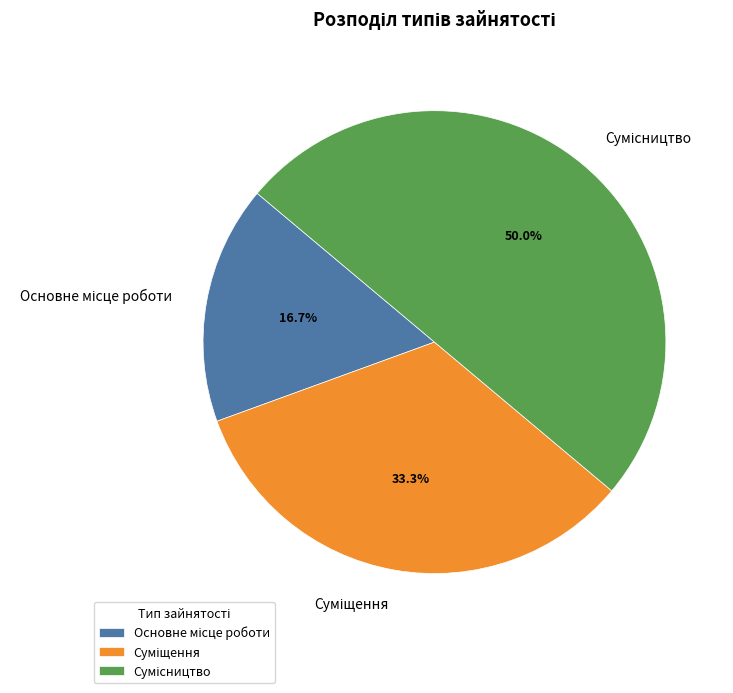

To the nearest percent, what is the difference between the largest and smallest slice percentages?

33%